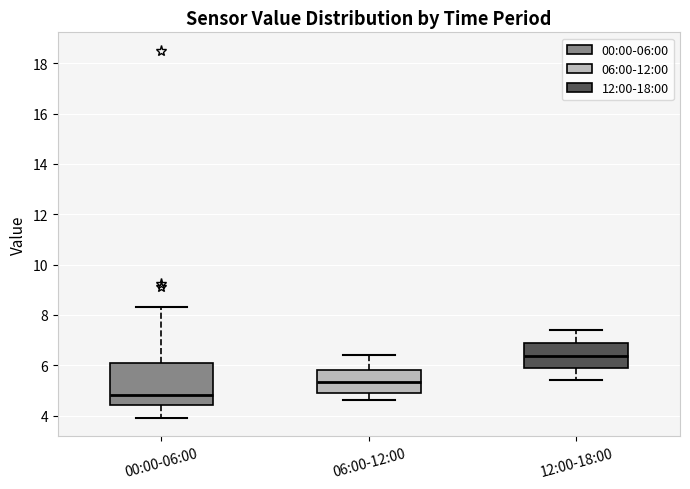

Which box is the tallest, from its lower edge to its upper edge?

00:00-06:00